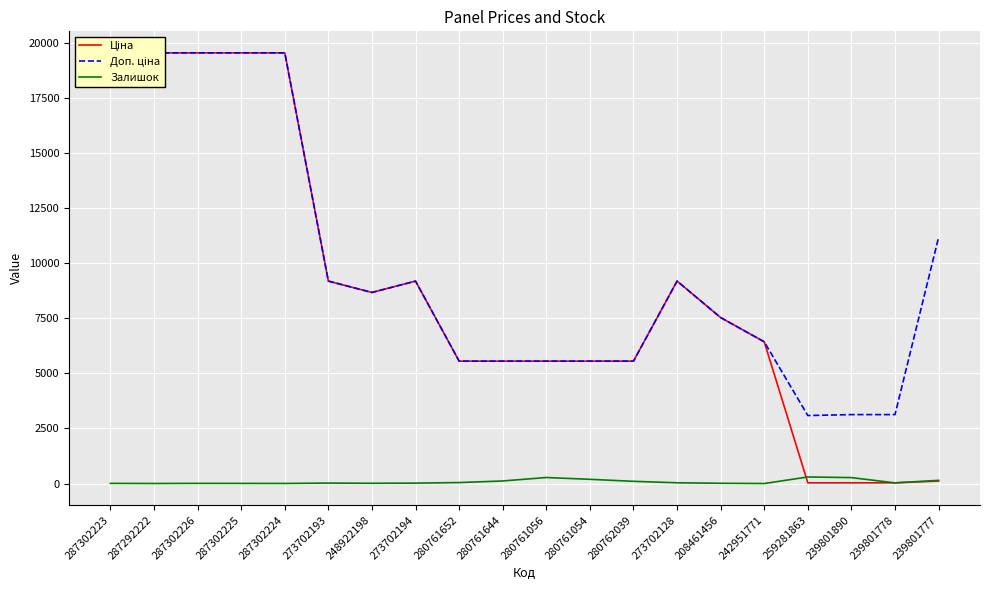

Does the chart display data point markers on the line(s)?

No